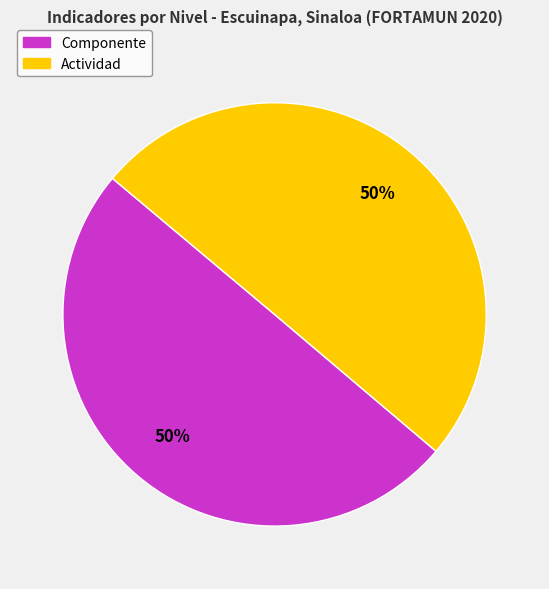

Combined, do Componente and Actividad account for over 50%?

Yes